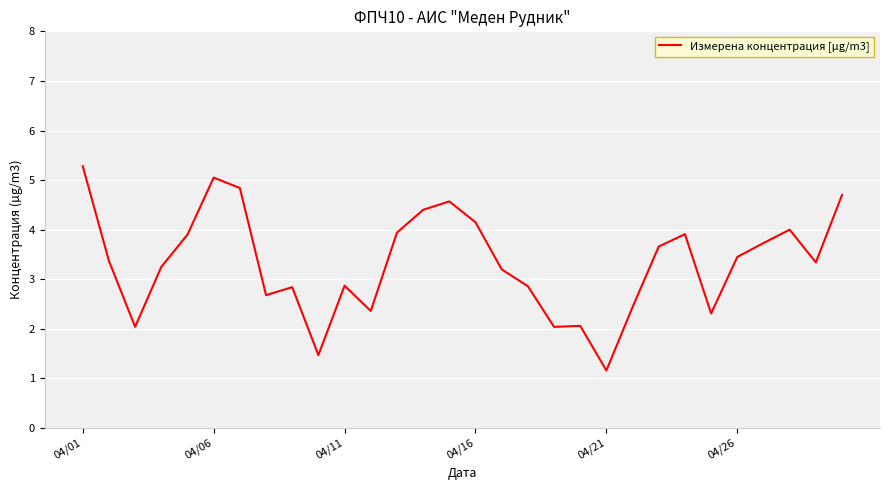

What is the maximum value shown in the chart?

5.3